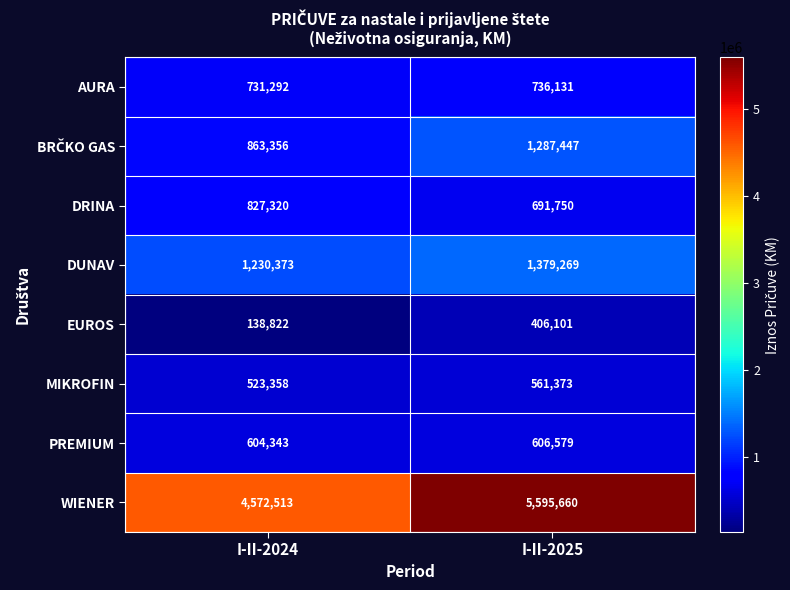

How many distinct data groups are displayed?

8